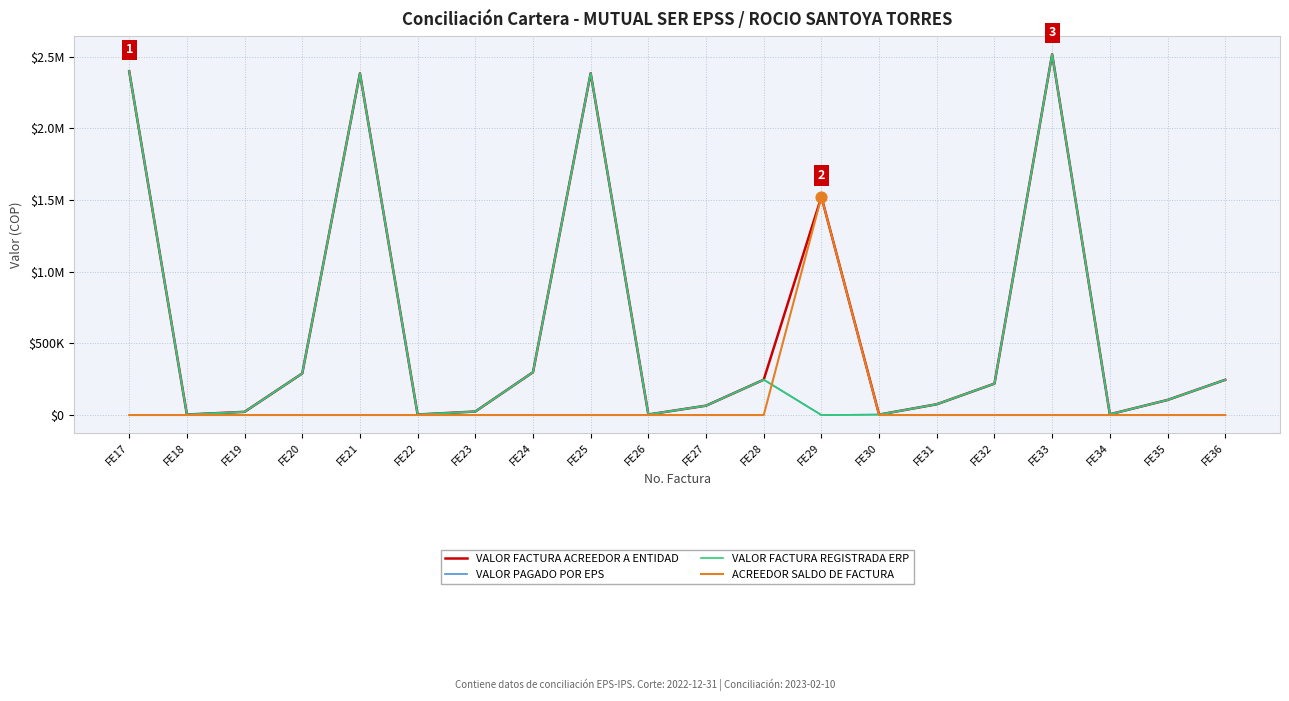

Is this an area chart (filled region under the line)?

No